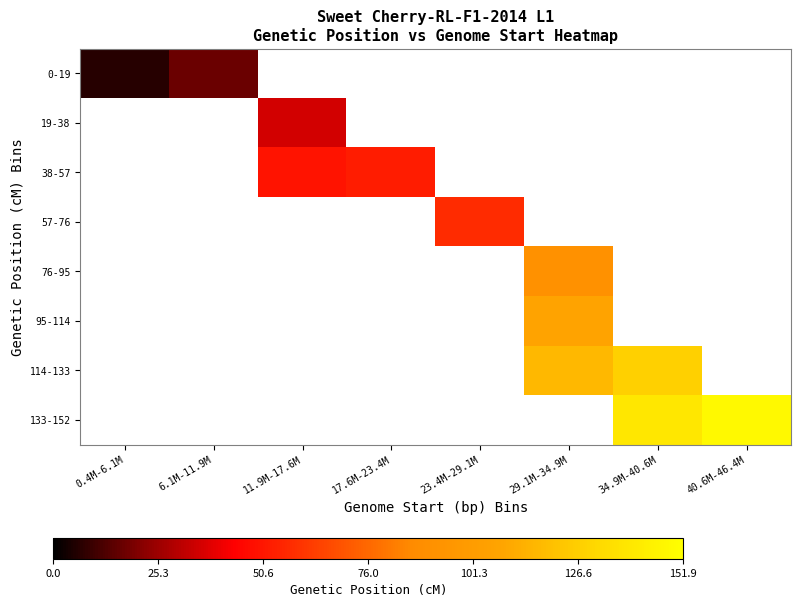

At how many categories does at least one series exceed 123?

2